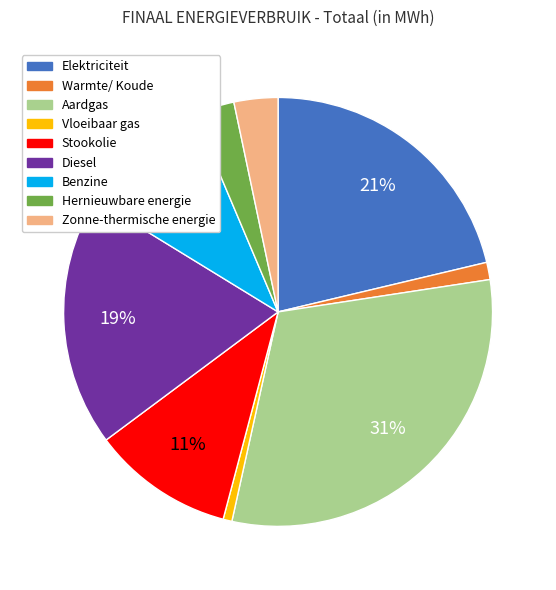

Which slice is the largest?

Aardgas